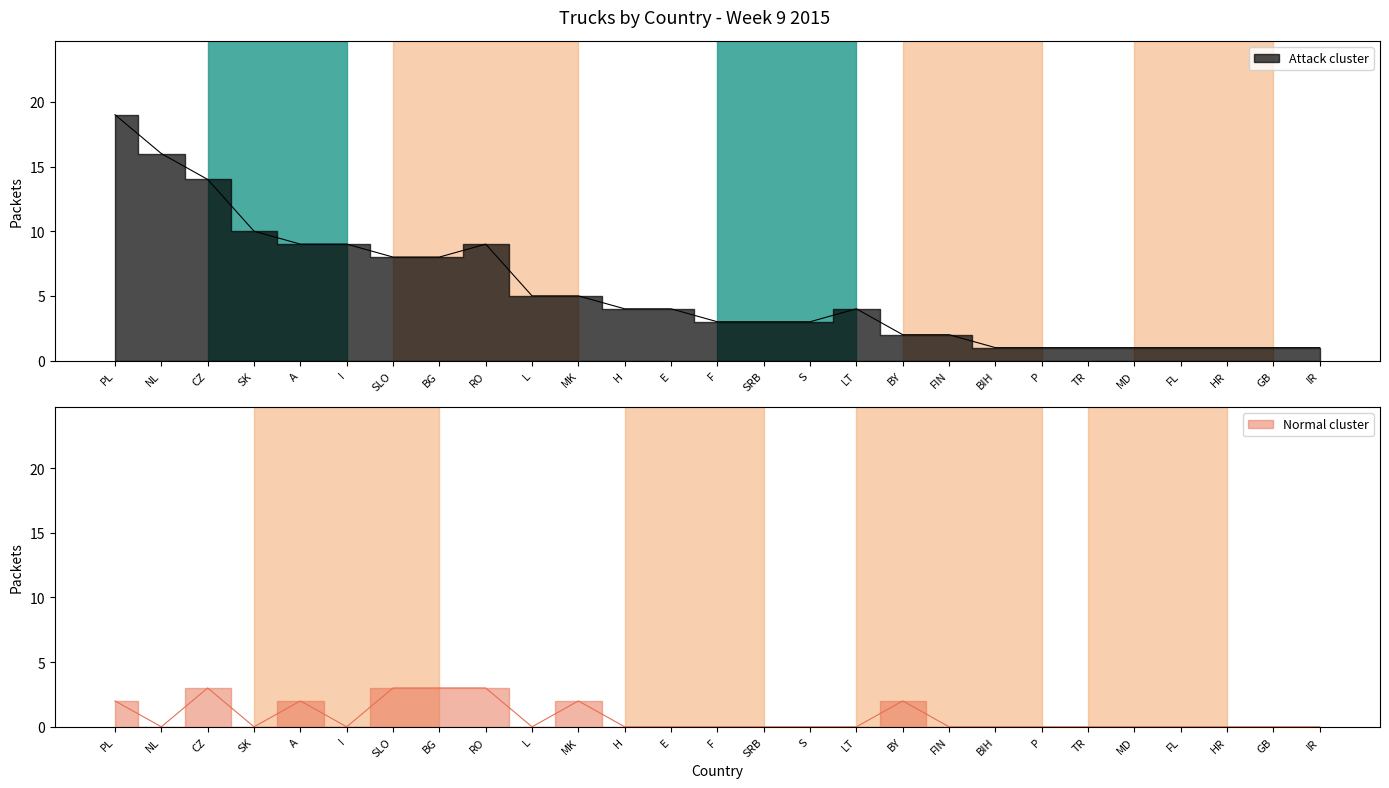

At which category is the sum across all series the highest?

PL